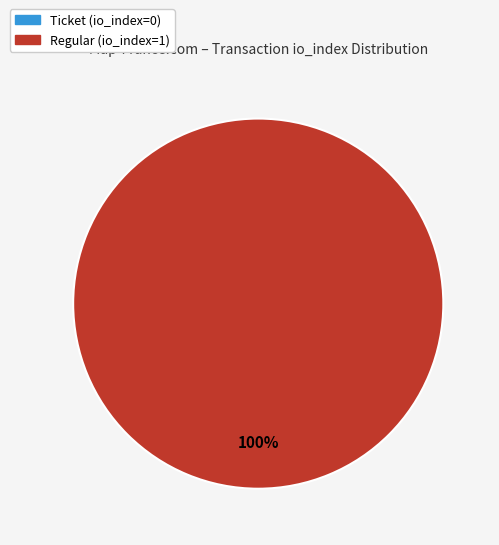

Is it true that Ticket (io_index=0) is 0% of the pie?

True